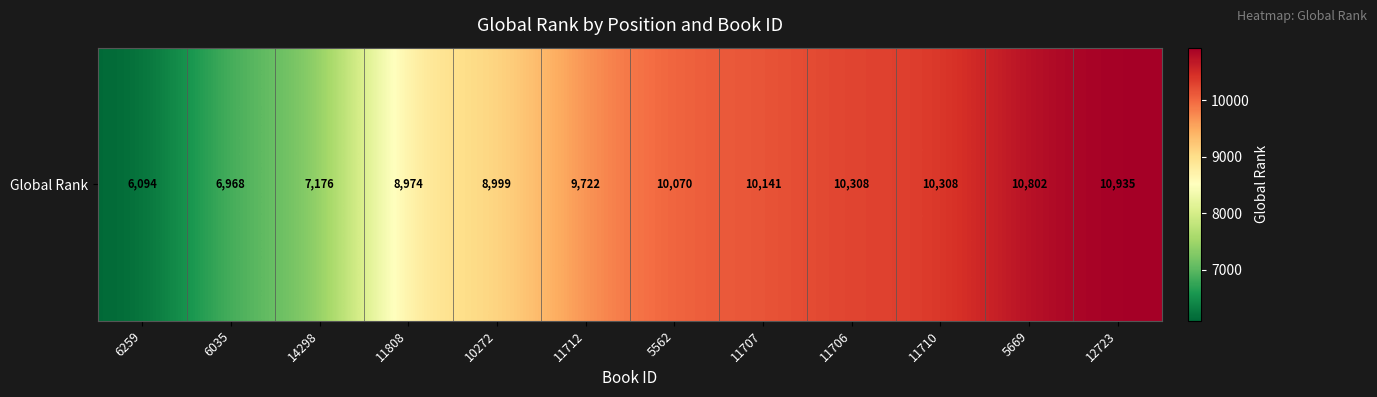

What is the sum of all values?

110497